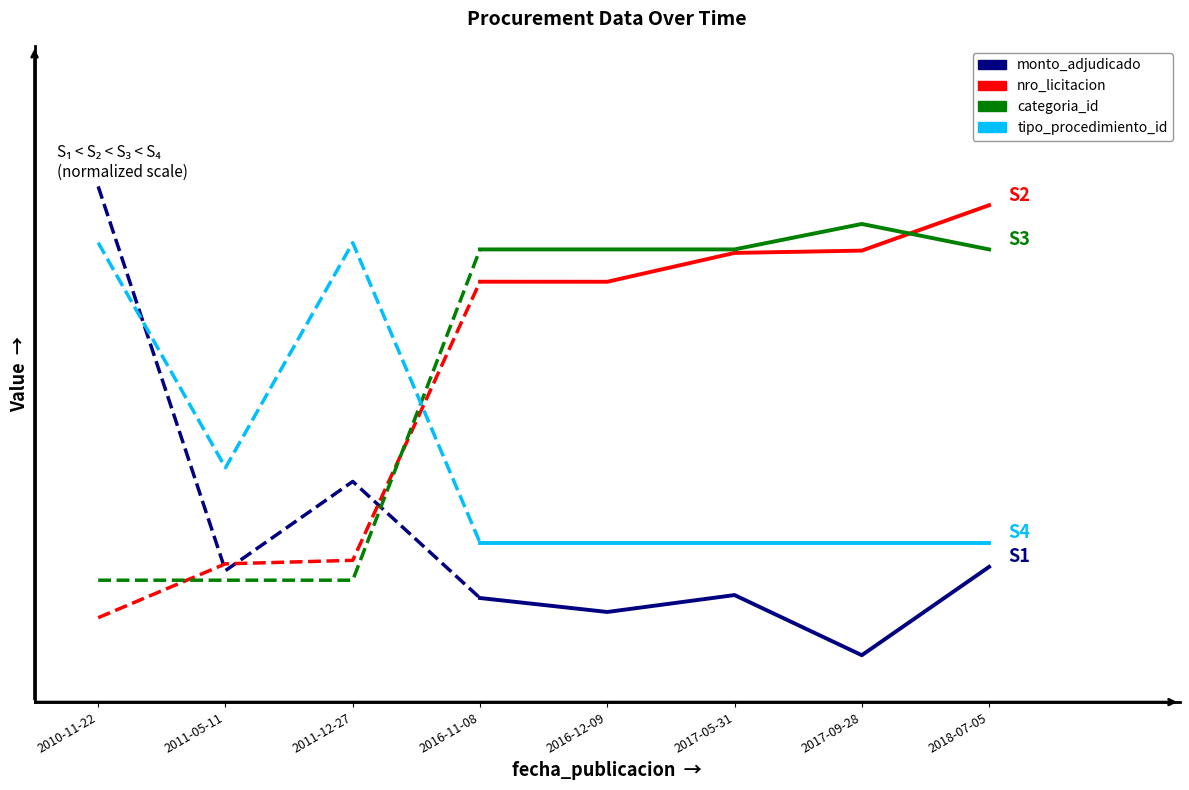

How many lines are shown in the chart?

4